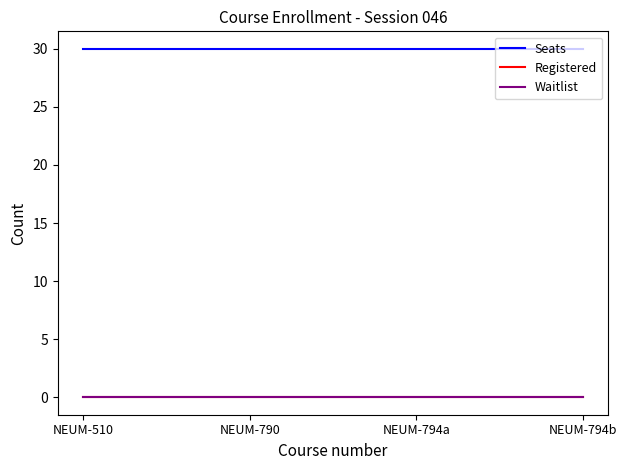

What is the maximum value shown in the chart?

30